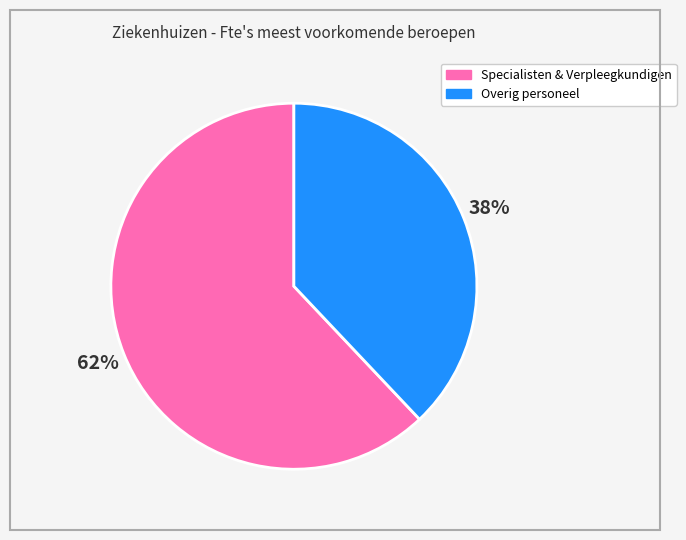

Is there a majority slice in this chart?

Yes